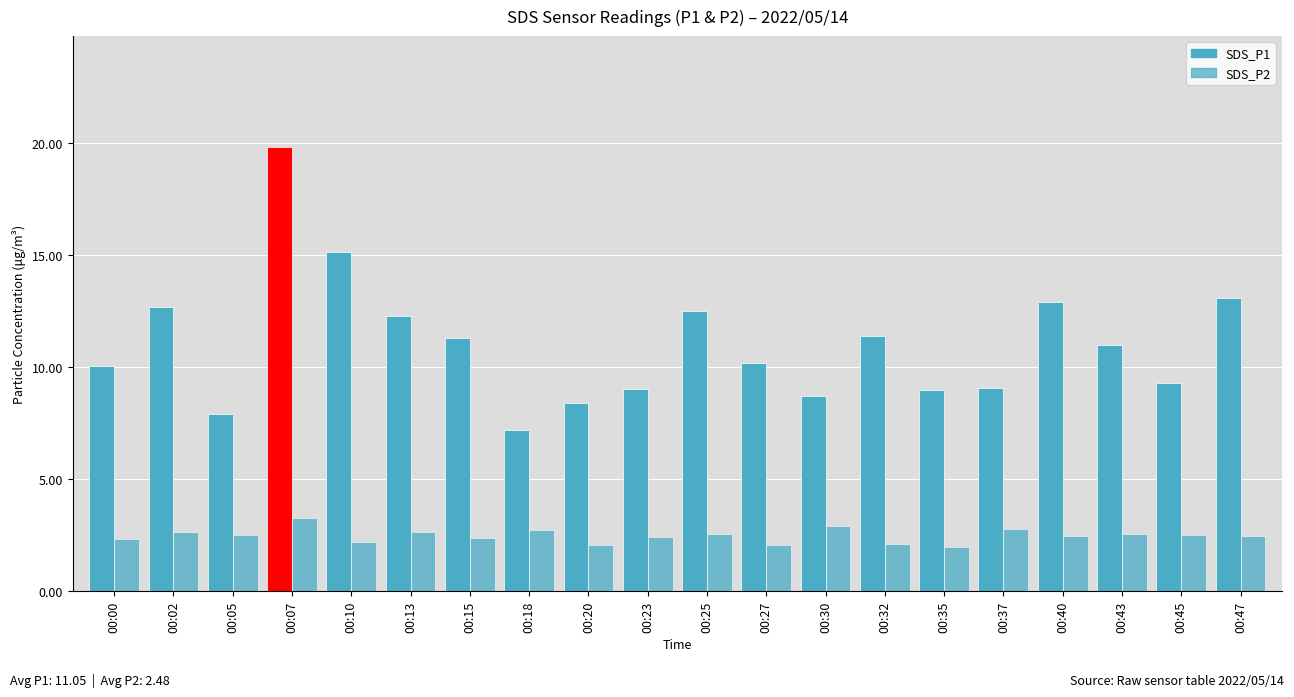

How many bars are there in each group?

2